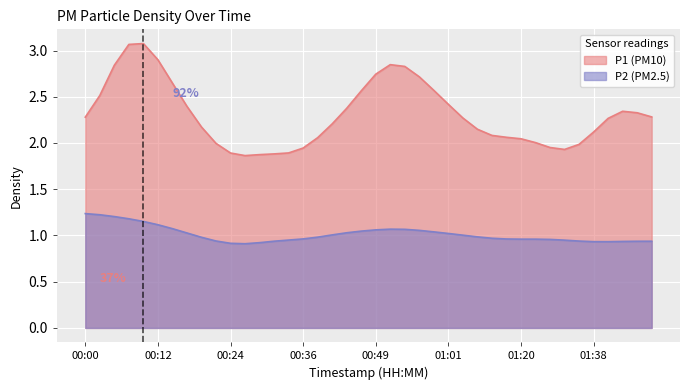

The value of P1 (PM10) at 00:12 is 1.9. True or false?

False